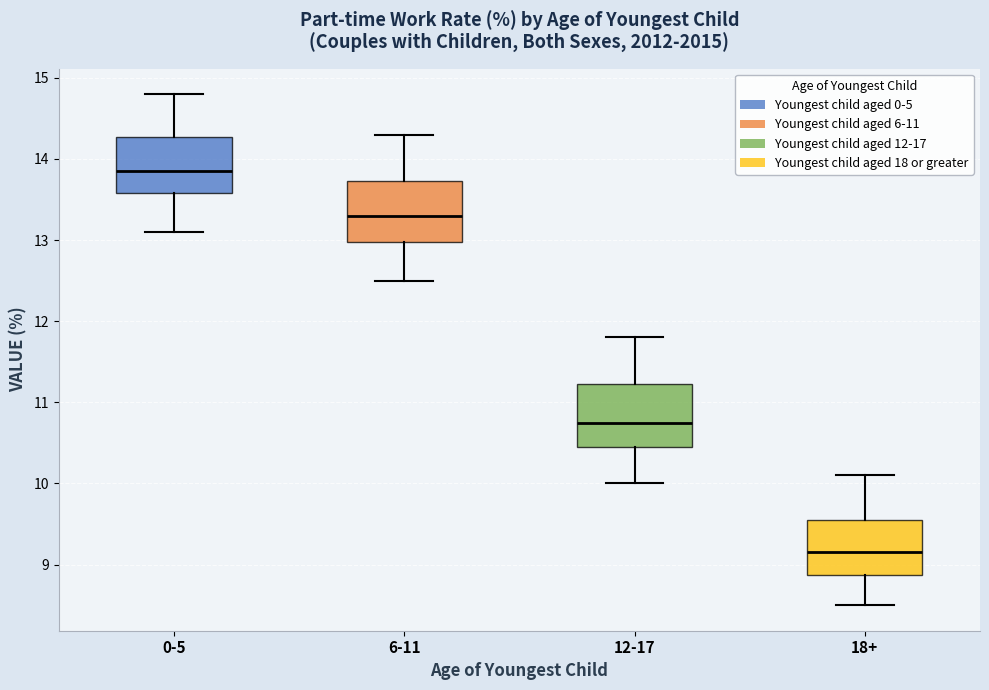

Which box has the lowest median line?

18+